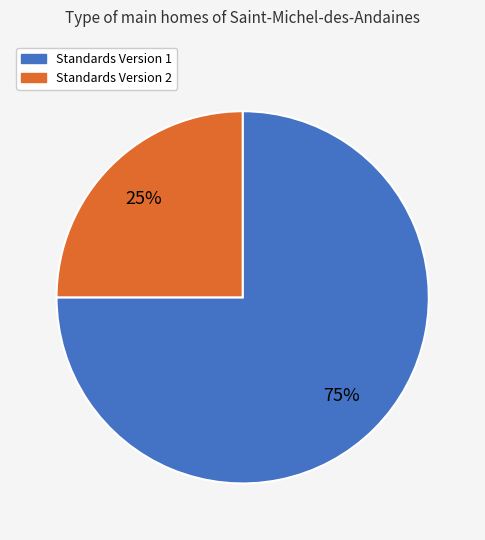

Is there any slice that represents more than half of the pie?

Yes